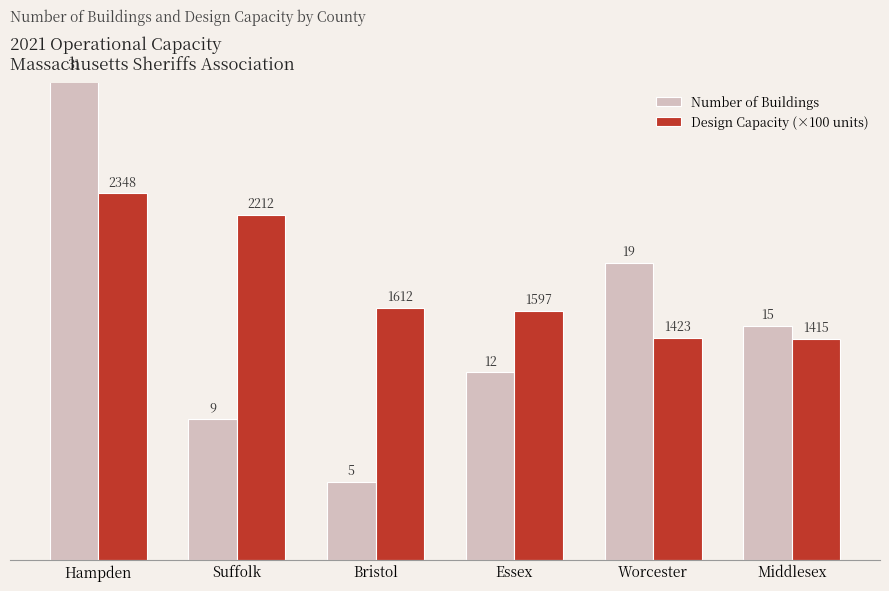

What is the label of the 5th bar from the right?

Suffolk